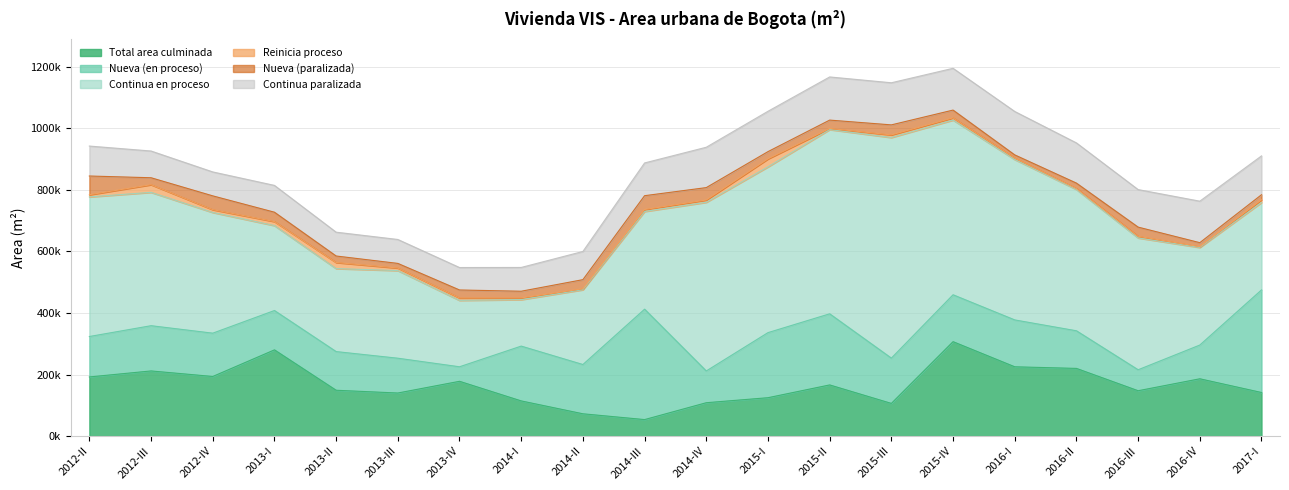

Which series has the widest spread of values?

Continua en proceso